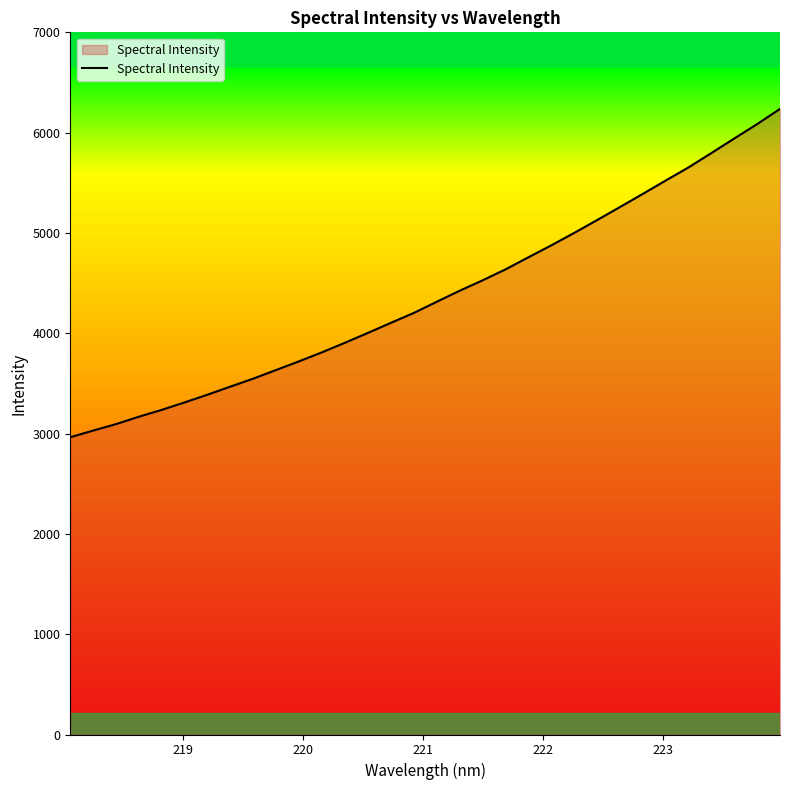

What is the difference between the maximum and minimum values?

3273.5